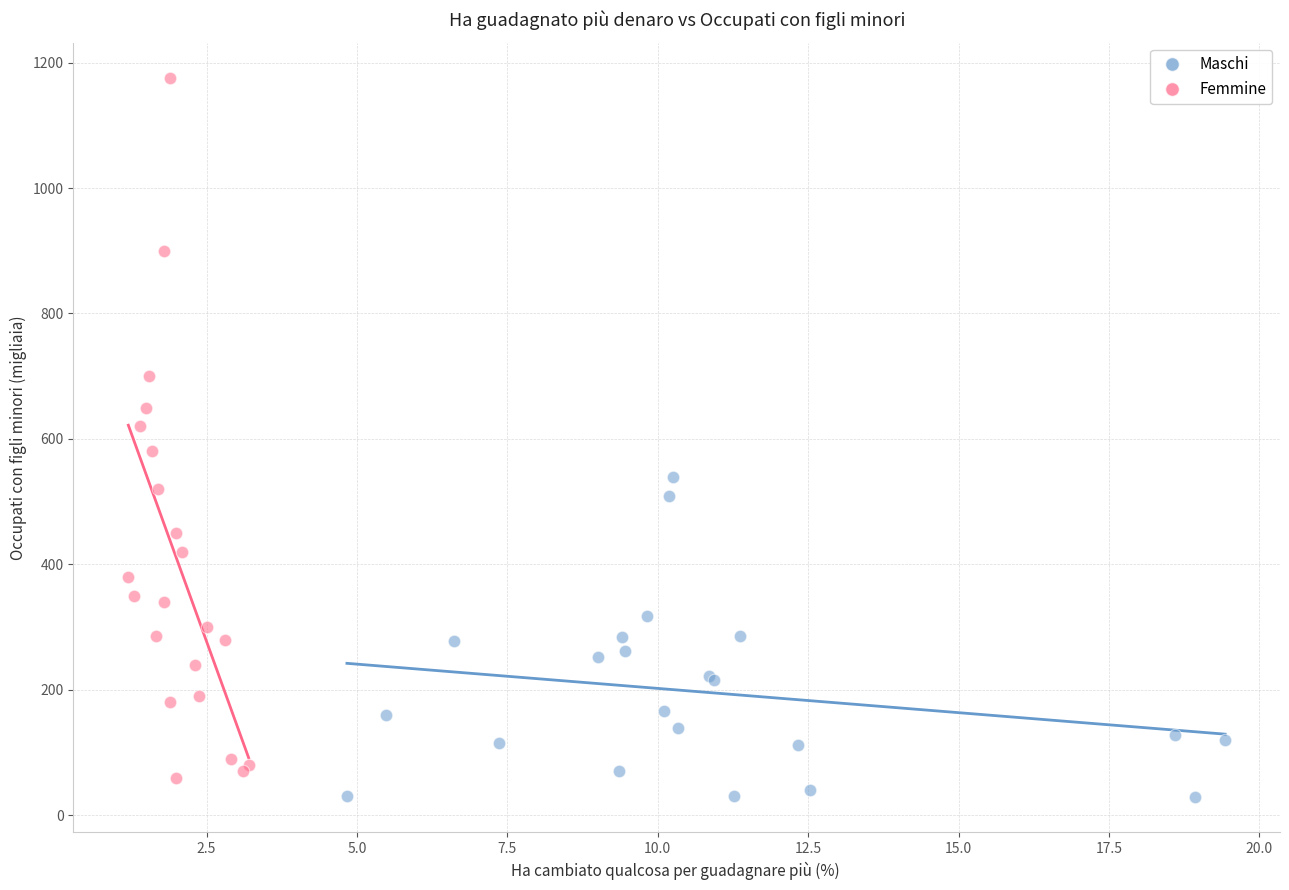

Which series reaches the maximum Y coordinate?

Femmine